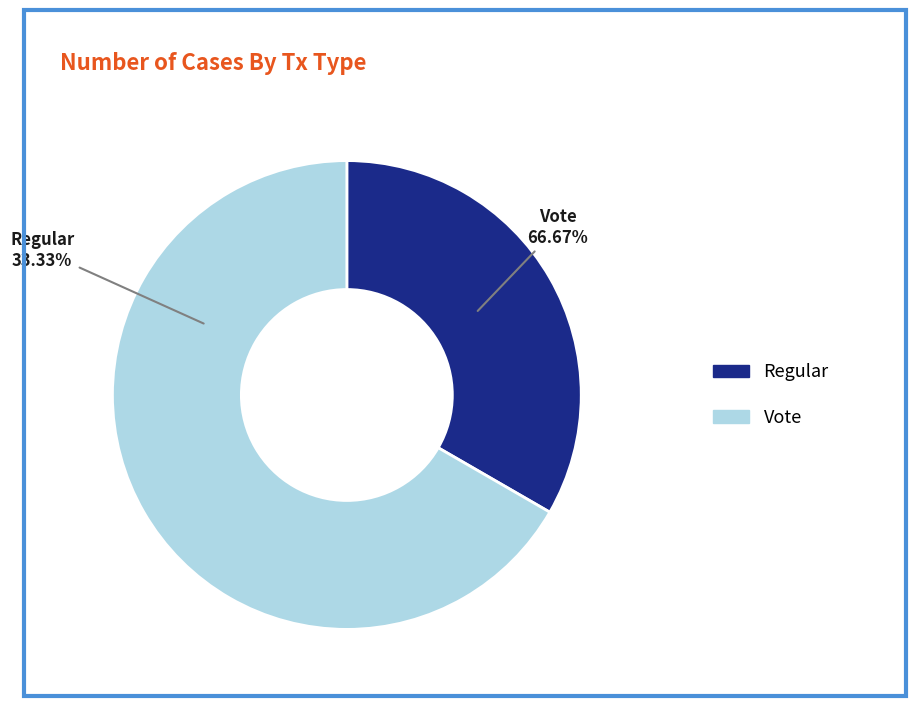

True or false: Regular accounts for 28% of the total.

False